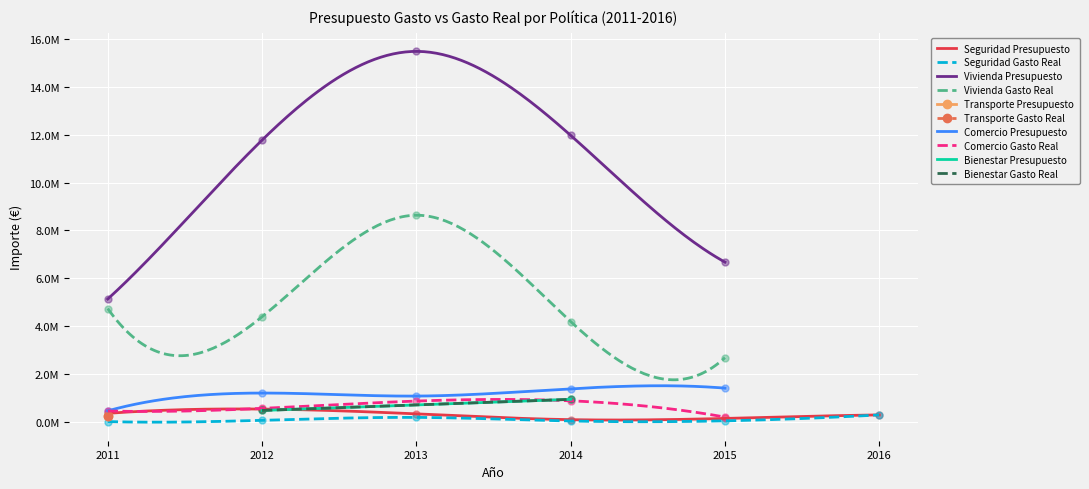

Which series reaches the minimum Y coordinate?

Gasto Real